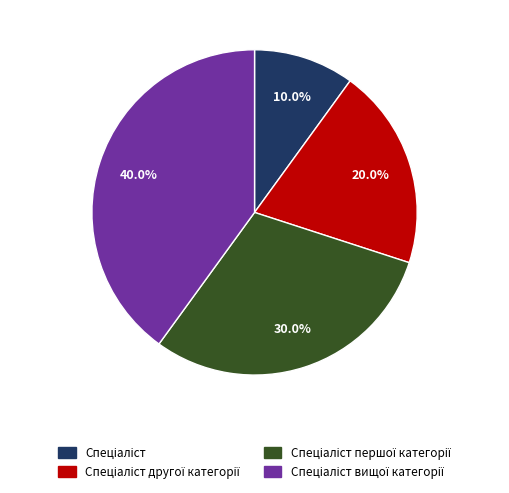

Is there any slice that represents more than half of the pie?

No